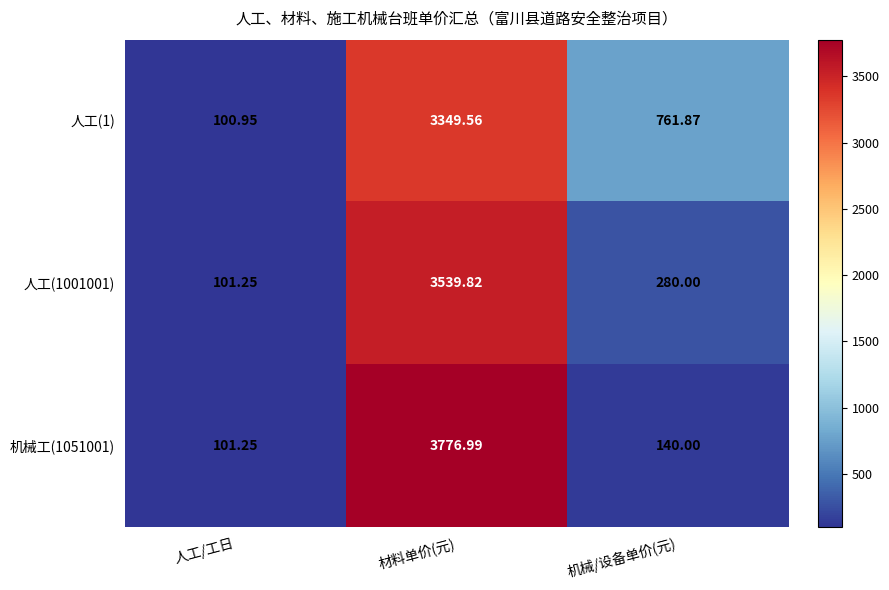

Where is 机械工(1051001) nearest to the value 1939?

机械/设备单价(元)